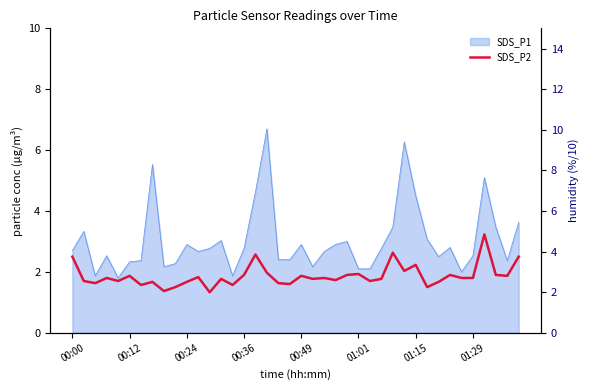

Count the number of categories in the chart.

40